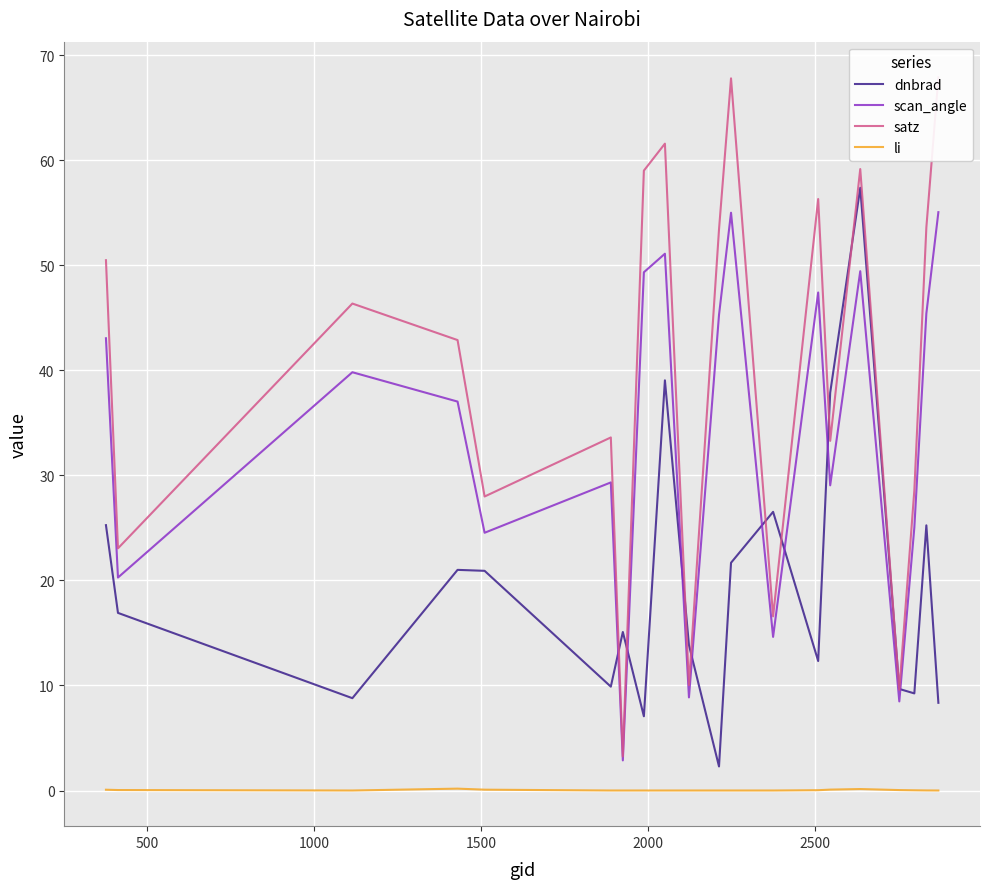

True or false: li and scan_angle cross at least once.

False